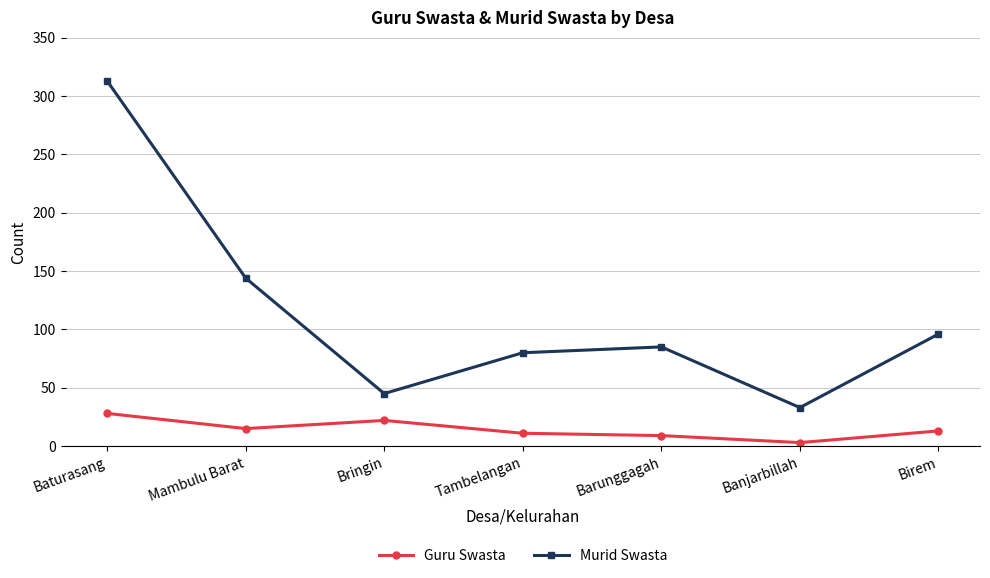

What is the label of the 4th point from the left?

Tambelangan